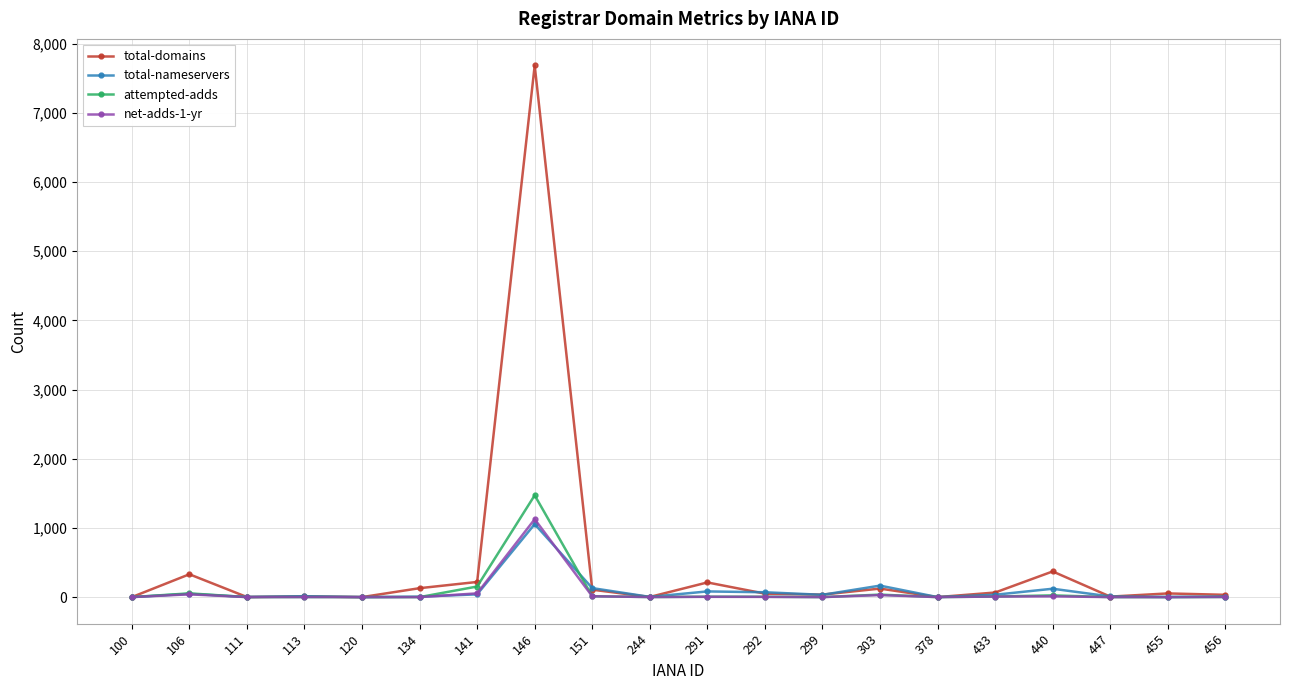

Is it true that attempted-adds equals 2 at 456?

True